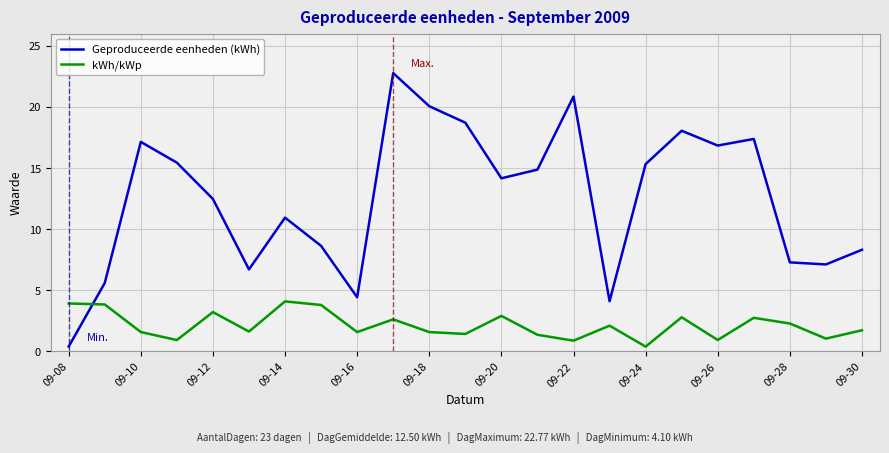

What are all the series names shown in the legend?

Geproduceerde eenheden (kWh), kWh/kWp